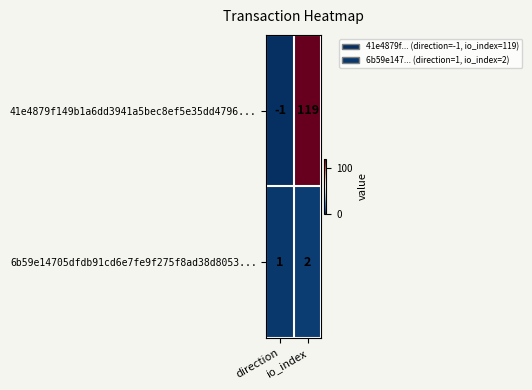

Which series has the largest total across all categories?

41e4879f149b1a6dd3941a5bec8ef5e35dd4796...